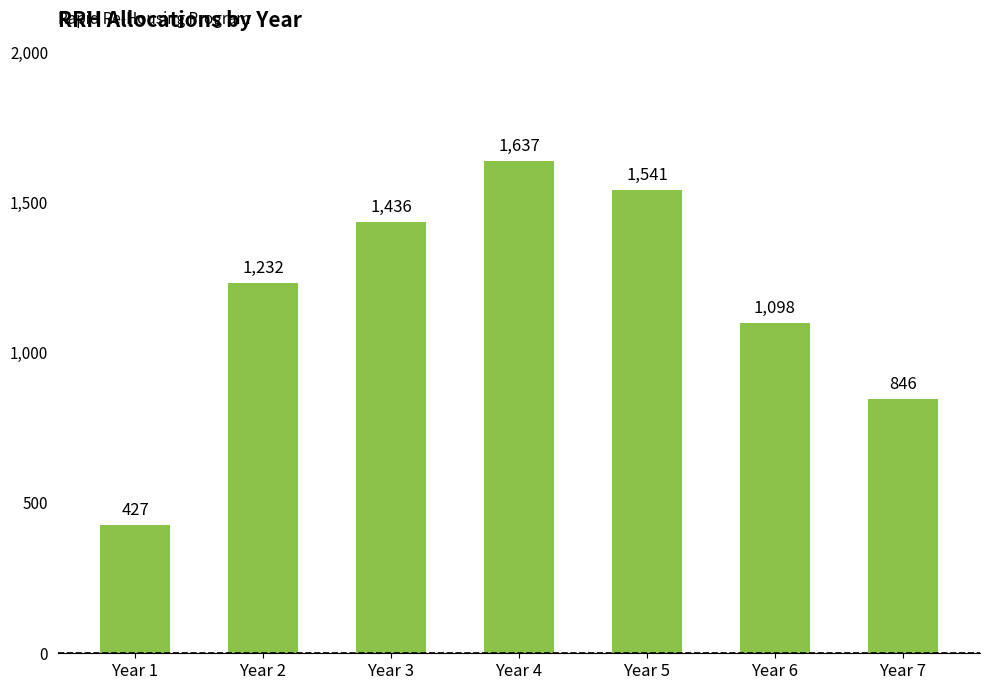

Reading left to right, what are all the values shown in this chart?

Year 1=427	Year 2=1232	Year 3=1436	Year 4=1637	Year 5=1541	Year 6=1098	Year 7=846